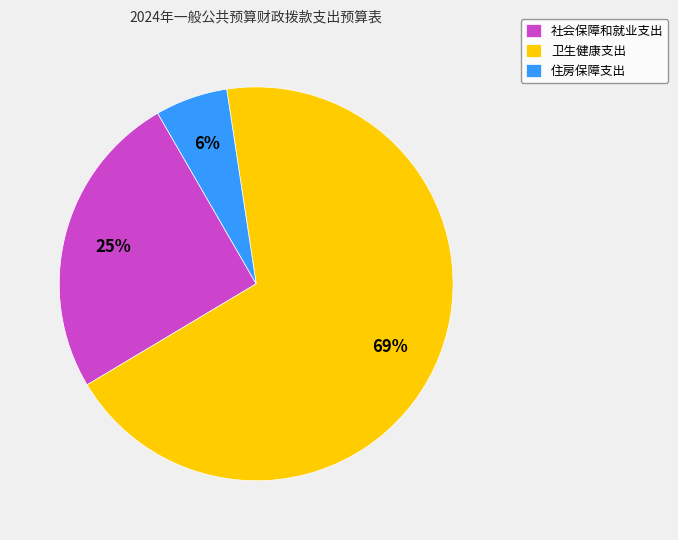

Is the sum of 住房保障支出 and 卫生健康支出 greater than half?

Yes